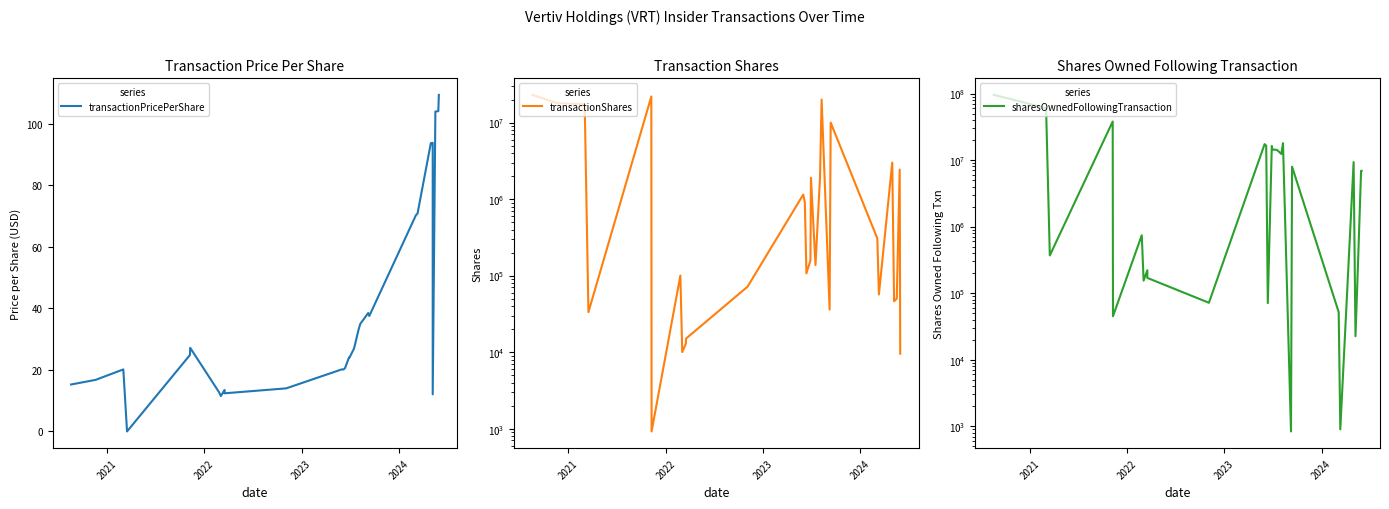

Does the chart display data point markers on the line(s)?

No